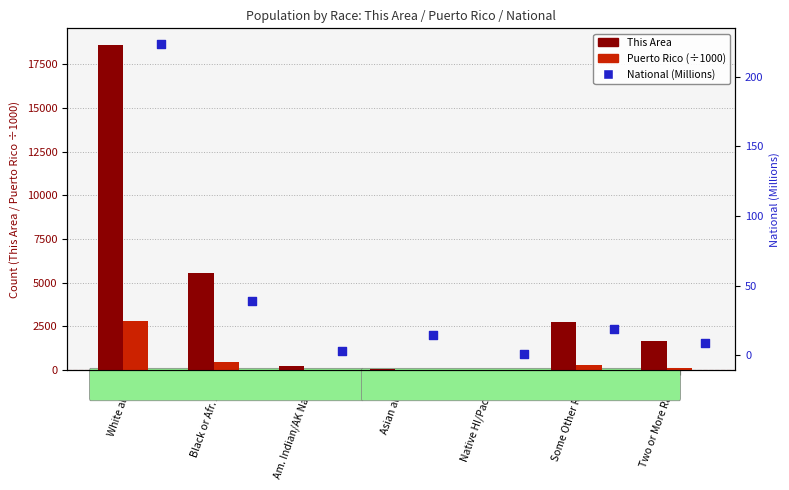

Which series contains the highest Y value?

This Area